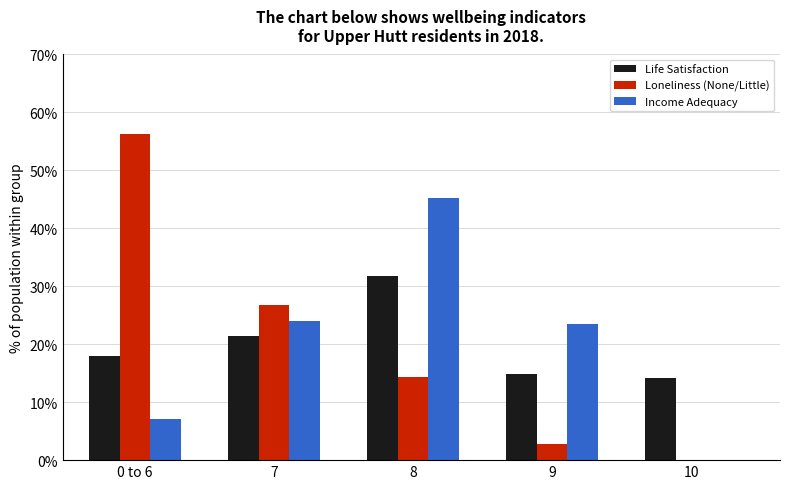

At which label does Life Satisfaction first exceed 17?

0 to 6